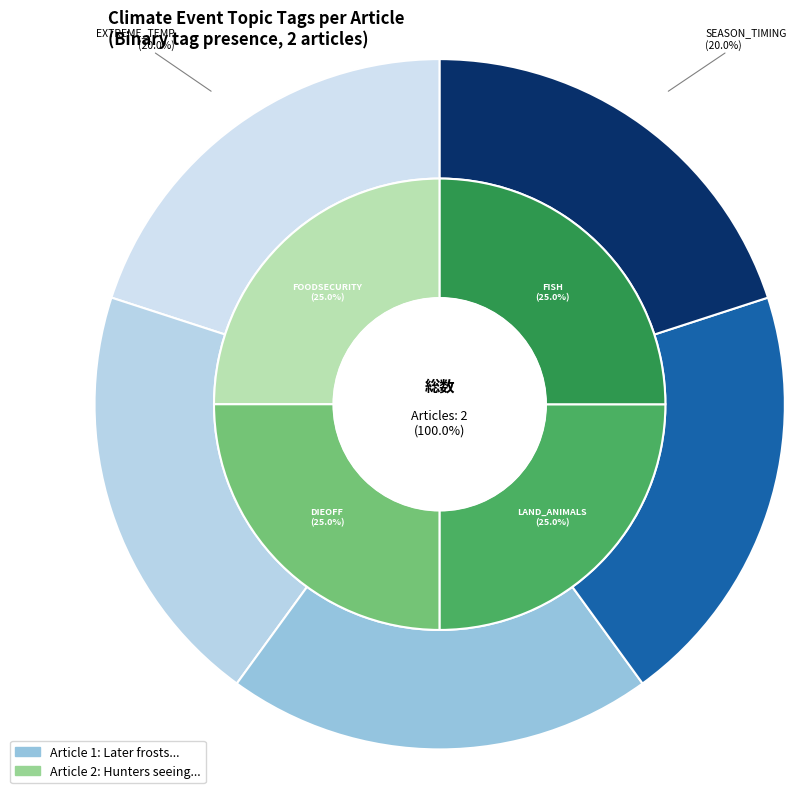

Count the number of slices in the pie.

9